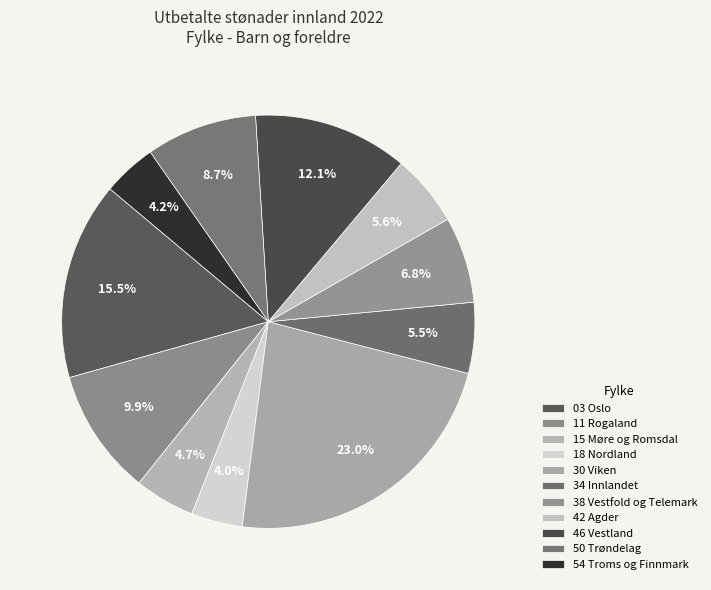

Count the number of slices in the pie.

11